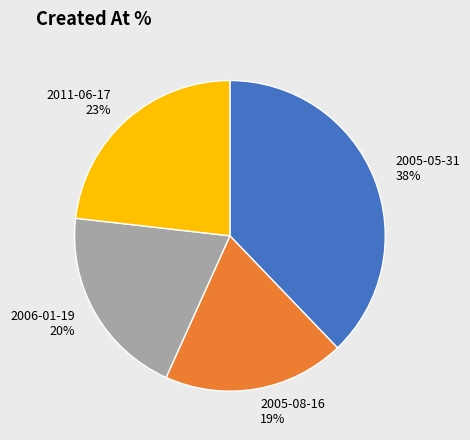

Is 2005-05-31 the majority of the pie?

No